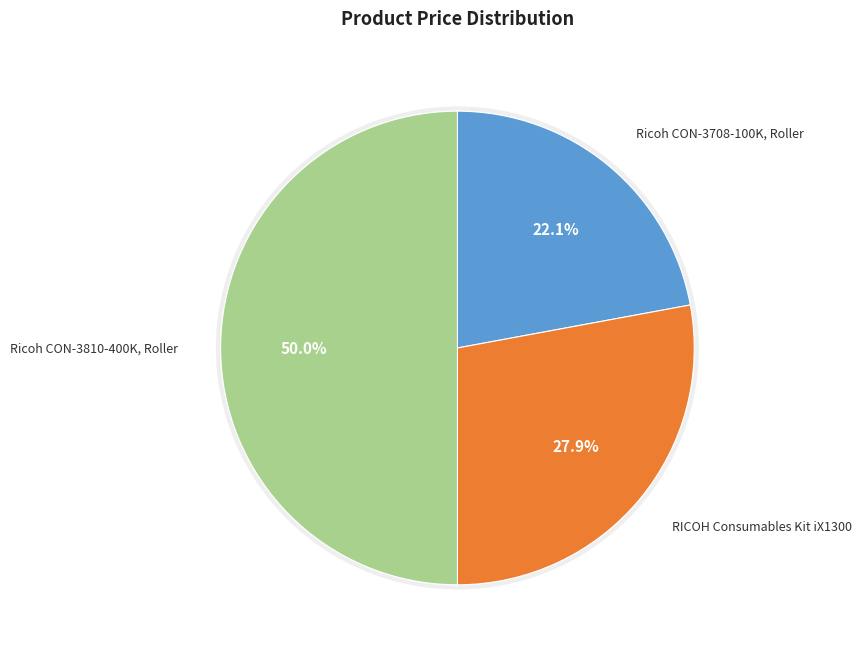

What is the smallest slice in the pie chart?

Ricoh CON-3708-100K, Roller